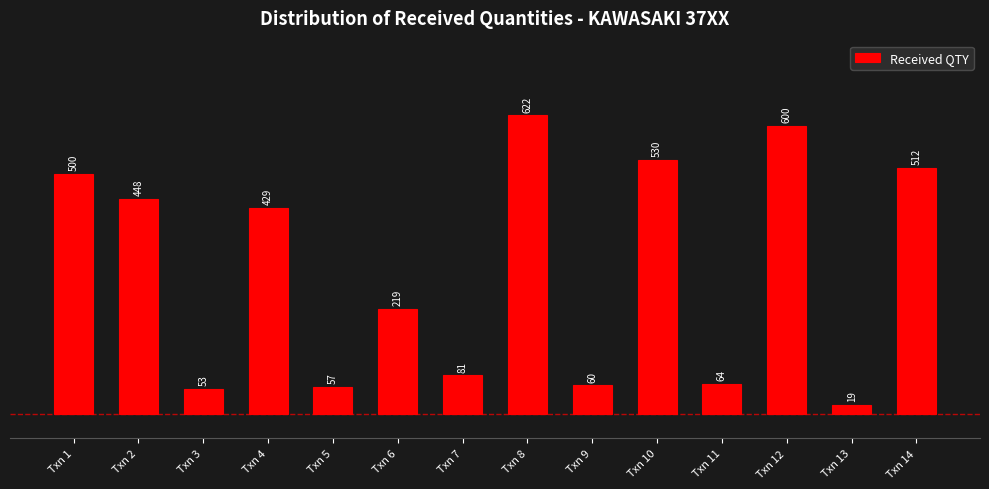

Reading right to left, extract all data points from this chart.

512	19	600	64	530	60	622	81	219	57	429	53	448	500